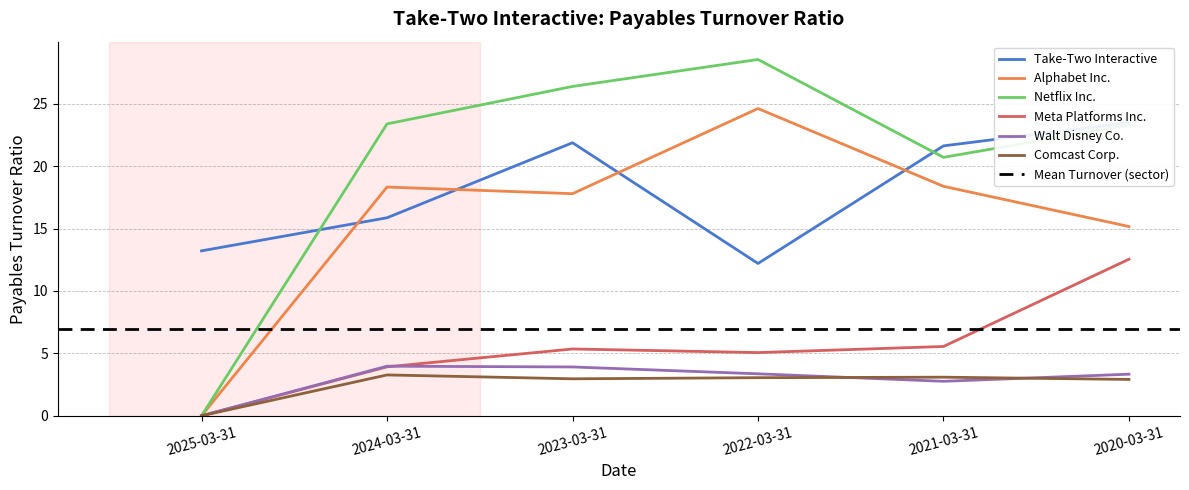

Where is Walt Disney Co. nearest to the value 1?

2025-03-31